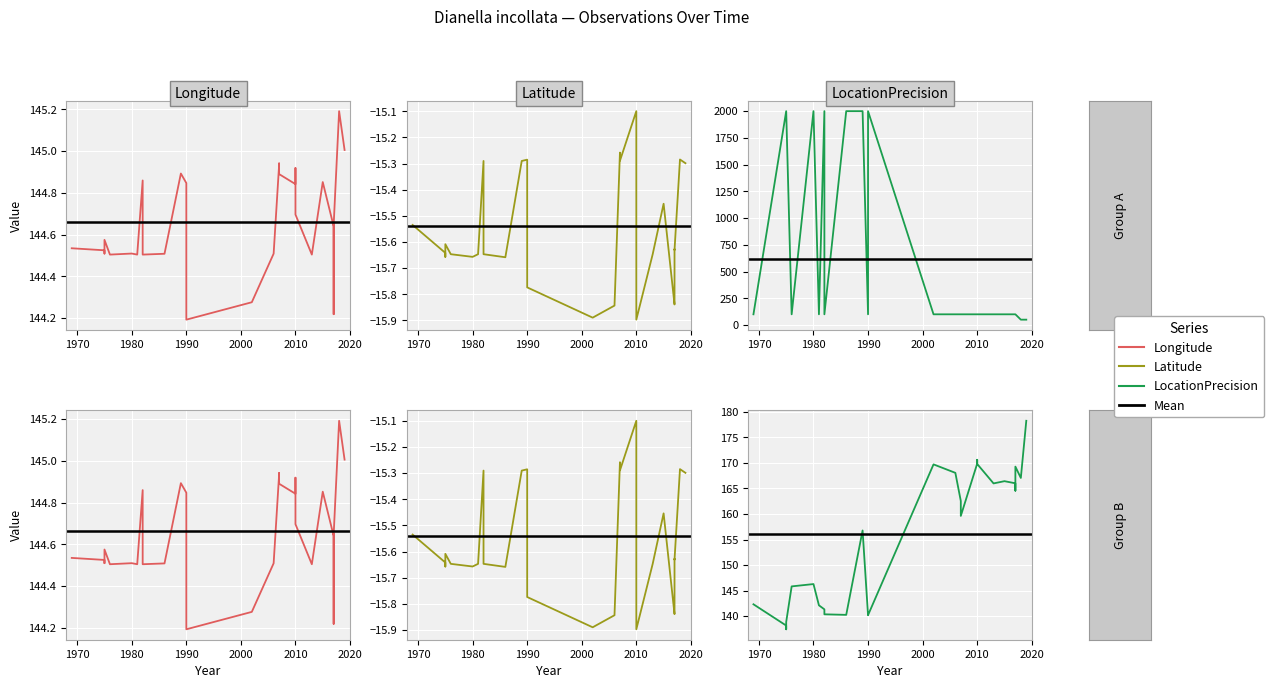

True or false: Longitude has a value of 144.7 at 2017.

True